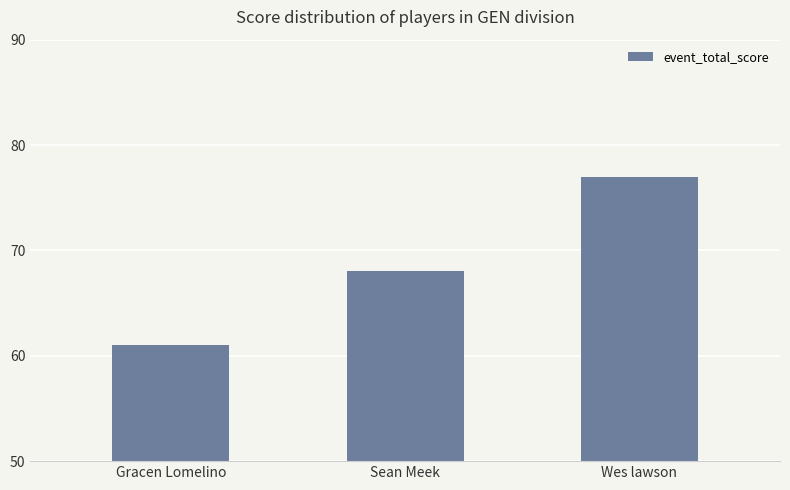

Read the value at Gracen Lomelino.

61